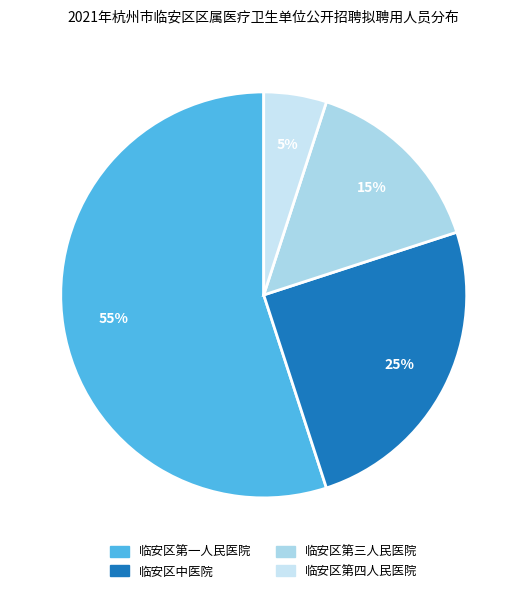

Which slice represents more than half of the pie?

临安区第一人民医院